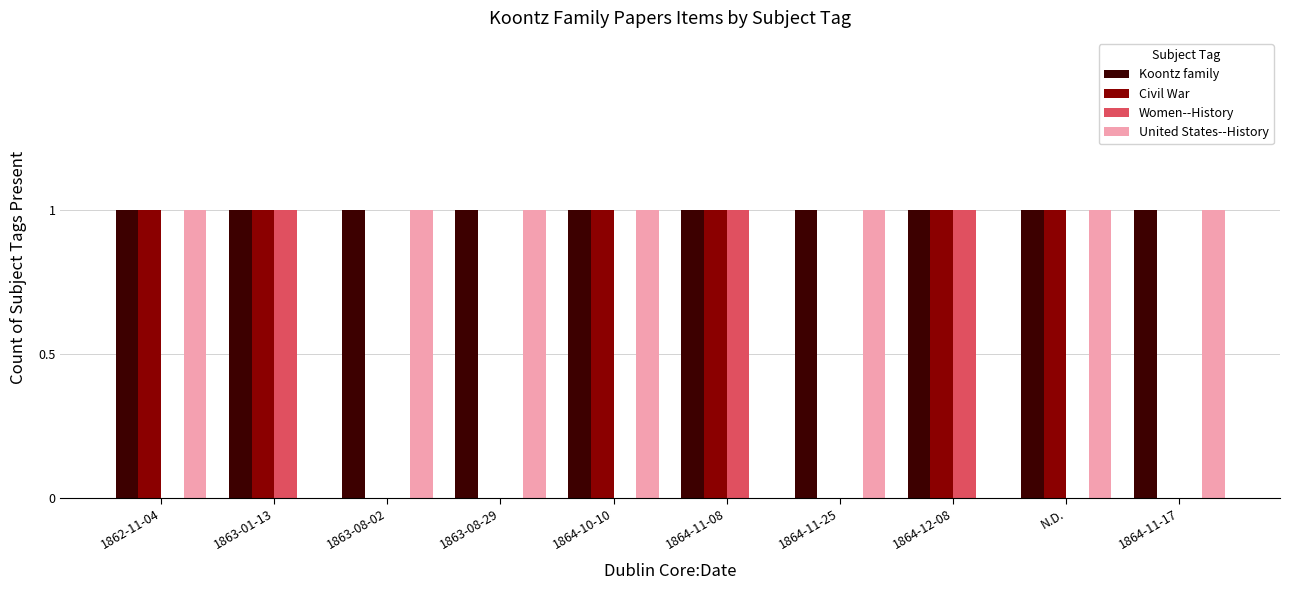

How many groups of bars are there?

10